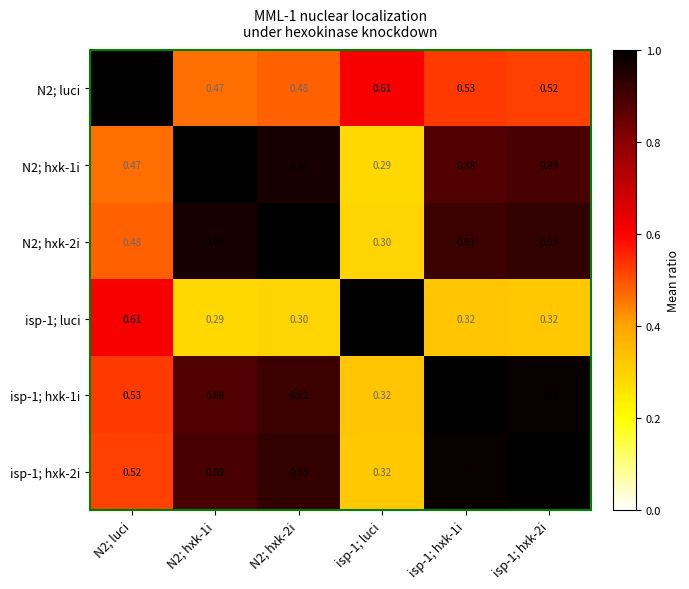

Is the value of N2; hxk-2i at N2; hxk-1i greater than the value of N2; luci at isp-1; hxk-2i?

Yes